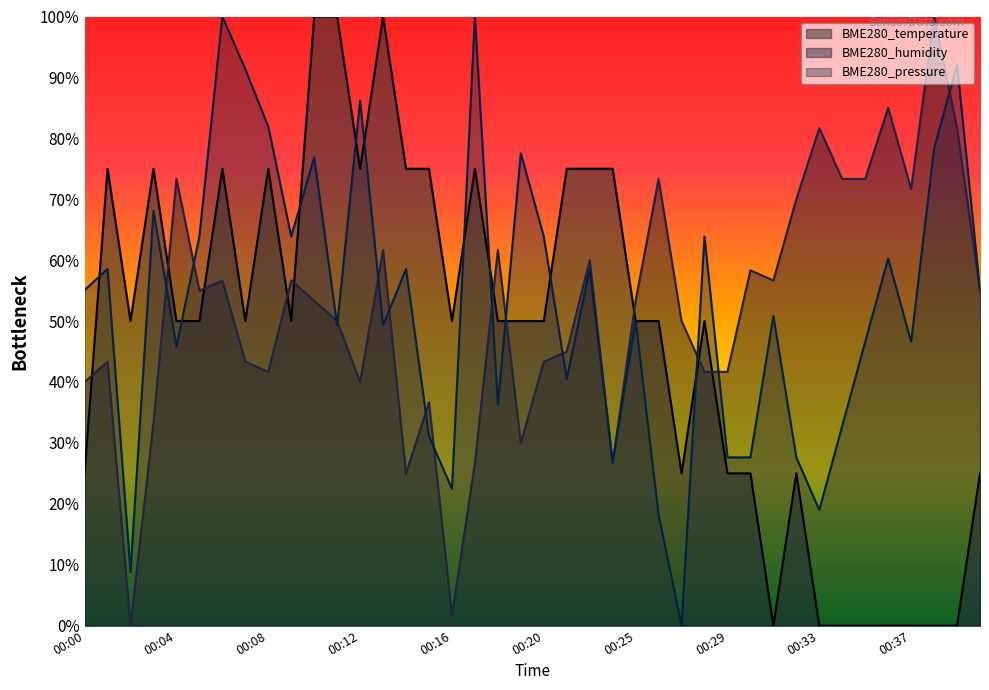

What is the value of the BME280_pressure point at the 4th from the left?

68.1